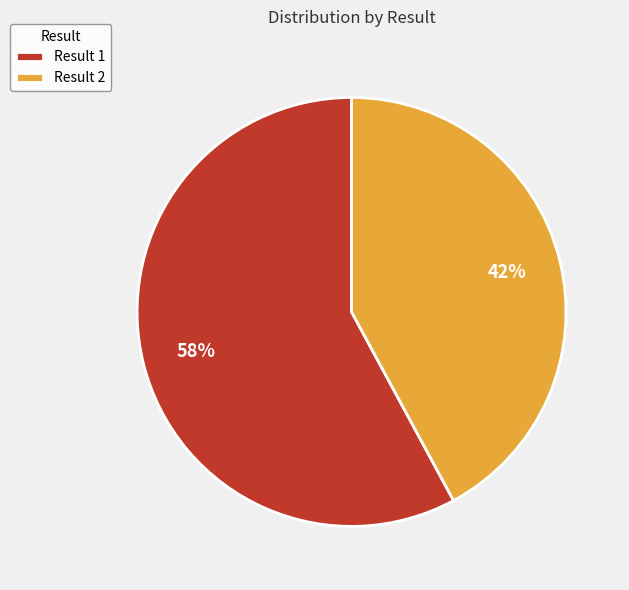

To the nearest percent, what is the difference between the largest and smallest slice percentages?

16%